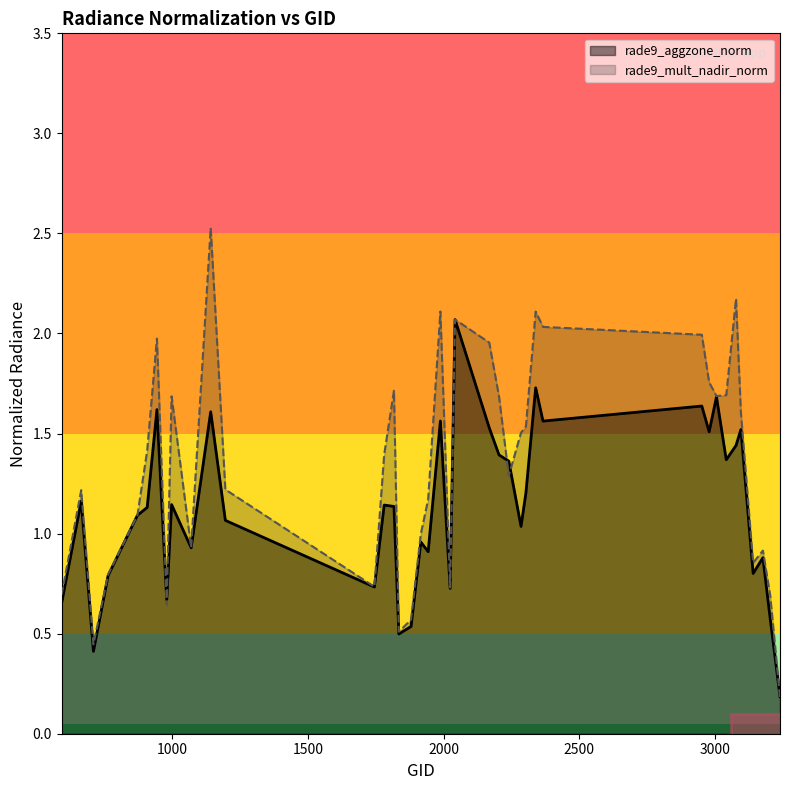

What is the maximum value for rade9_mult_nadir_norm?

2.5